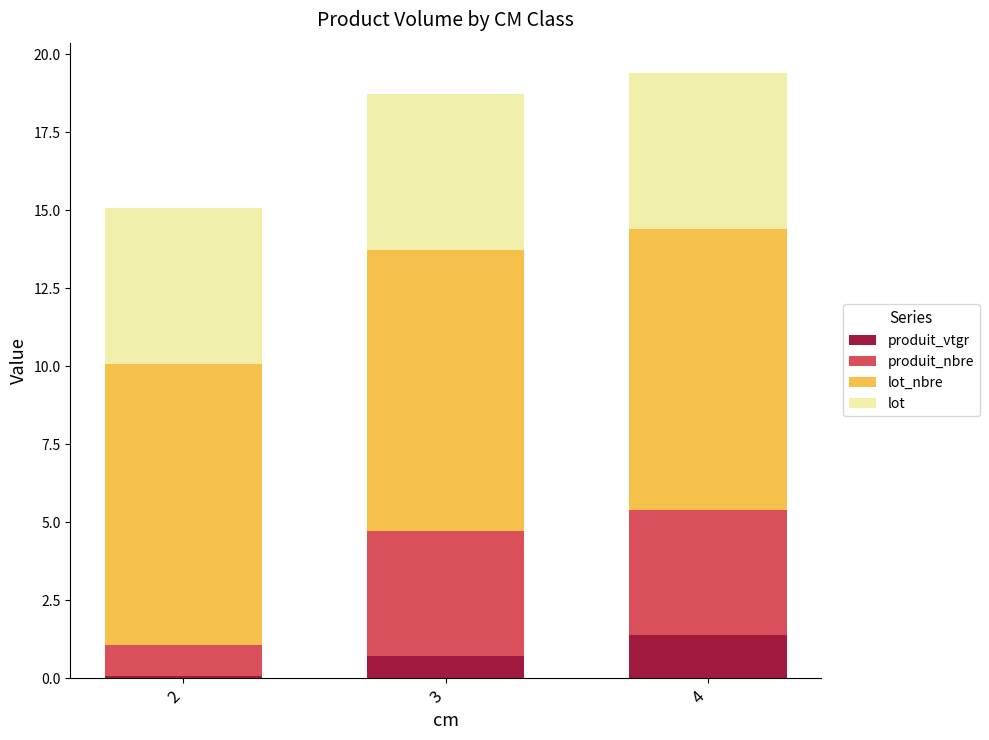

List the labels in order of produit_vtgr value, largest first.

4, 3, 2